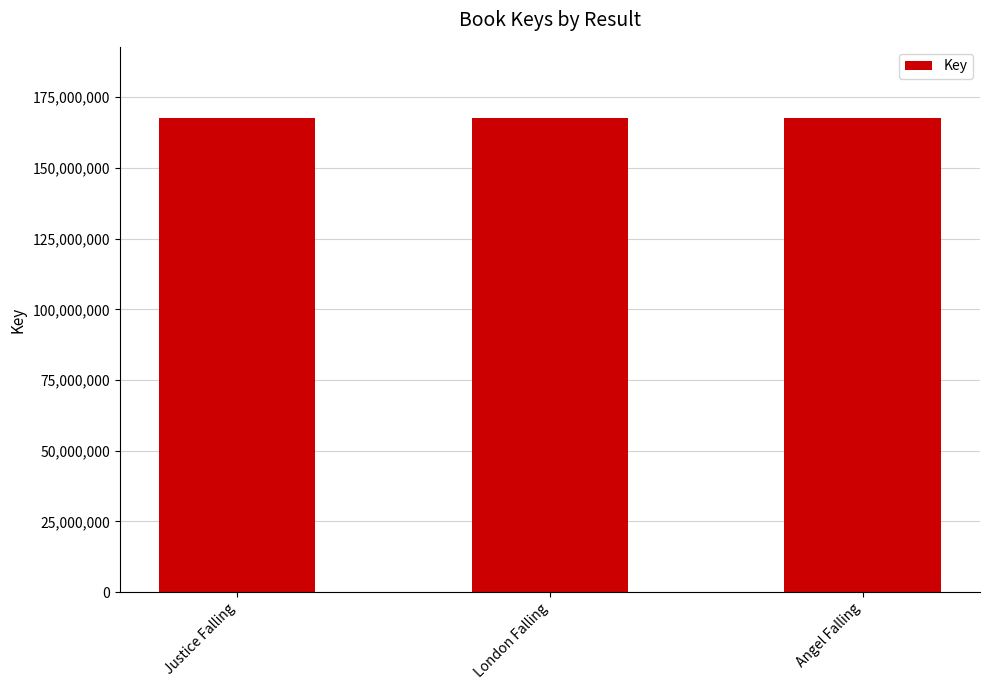

Approximately how many times larger is the value at London Falling compared to Angel Falling?

1.0